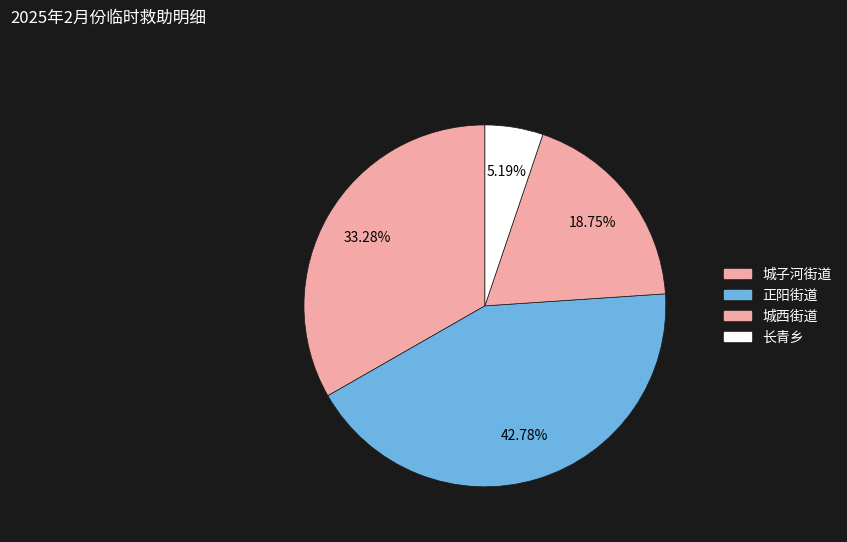

How many segments does this pie chart have?

4